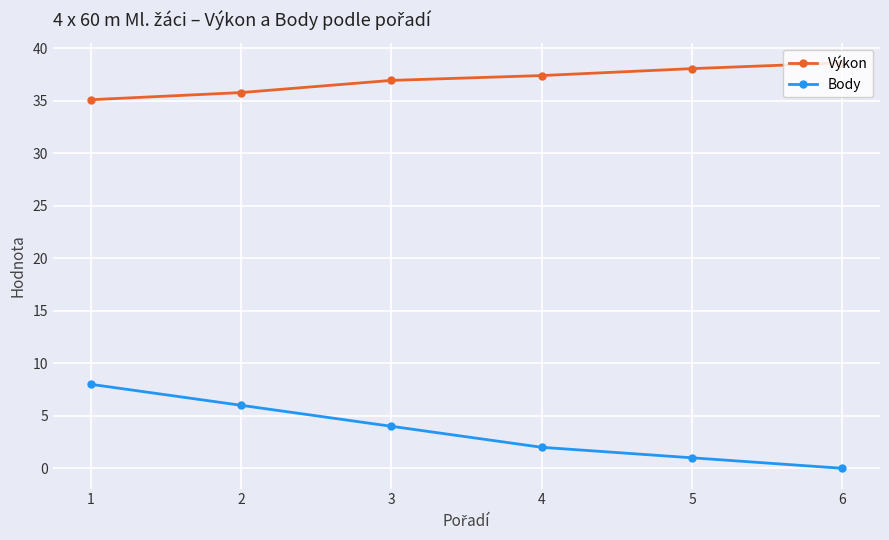

Which series has the largest total across all categories?

Výkon